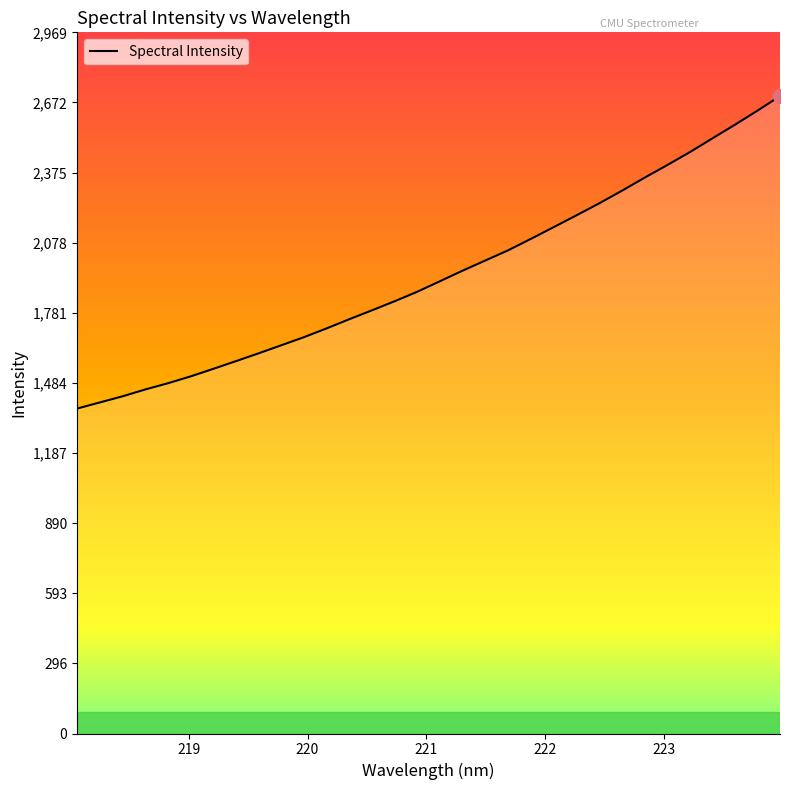

Does the chart display data point markers on the line(s)?

No